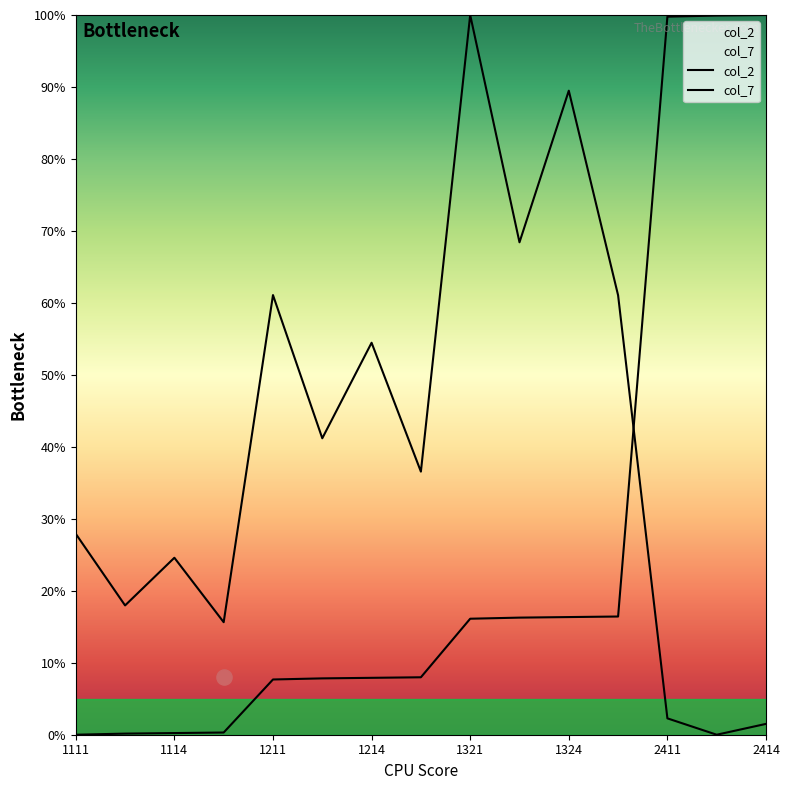

Which series reaches the maximum Y coordinate?

col_2